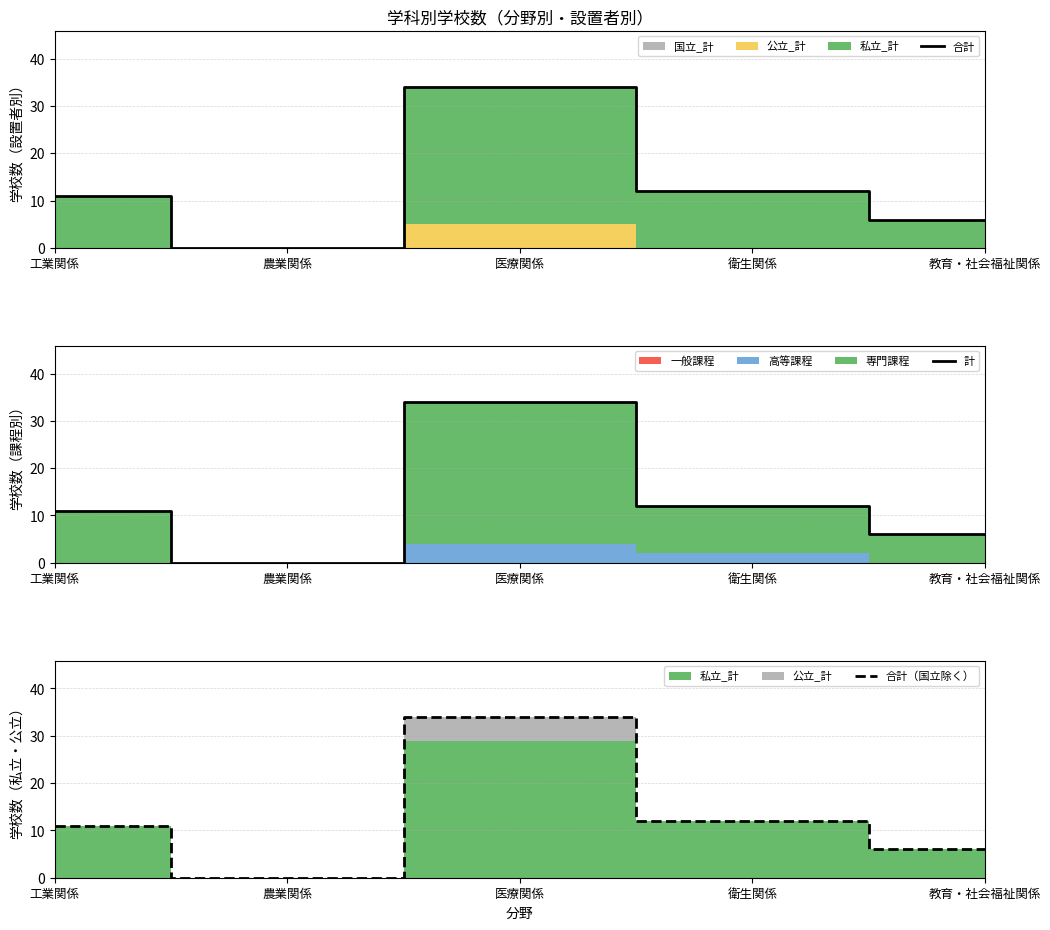

Reading right to left, extract all data points from this chart.

合計: 6	12	34	0	11
計: 6	12	34	0	11
合計（国立除く）: 6	12	34	0	11